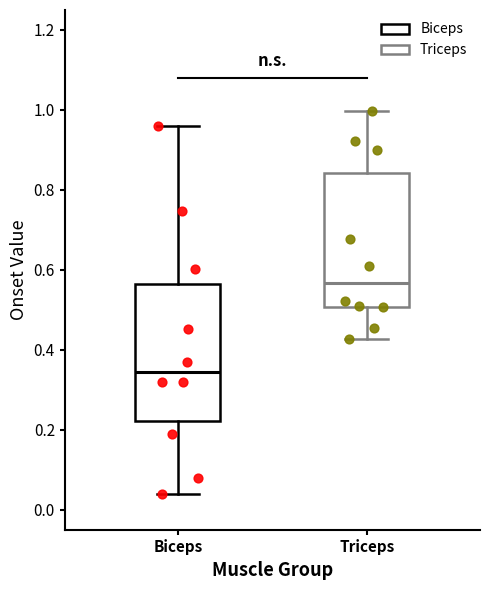

Reading left to right, read every box against the y-axis: the position of its median line, the range the box covers, and the ends of its whiskers. The values are not printed on the chart, so give them approximately, as read against the axis.

Biceps: median 0.34, box 0.22 to 0.56, whiskers 0.04 to 0.96
Triceps: median 0.56, box 0.50 to 0.84, whiskers 0.42 to 1.00